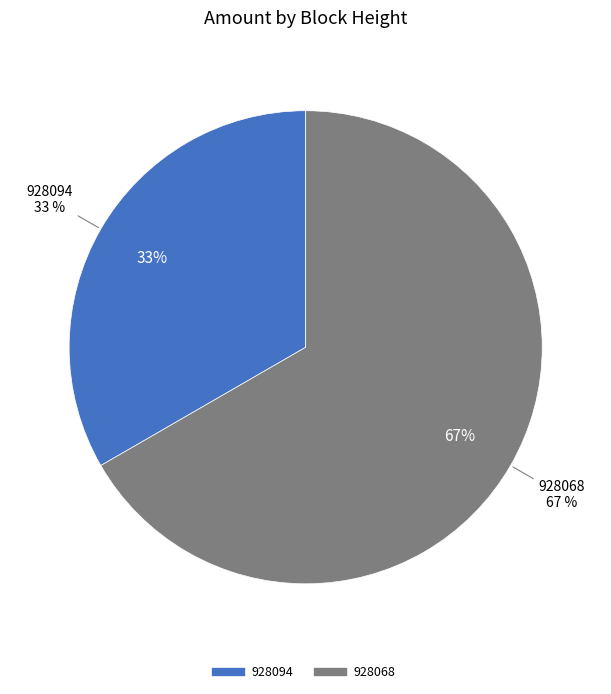

Which slice is the smallest?

928094